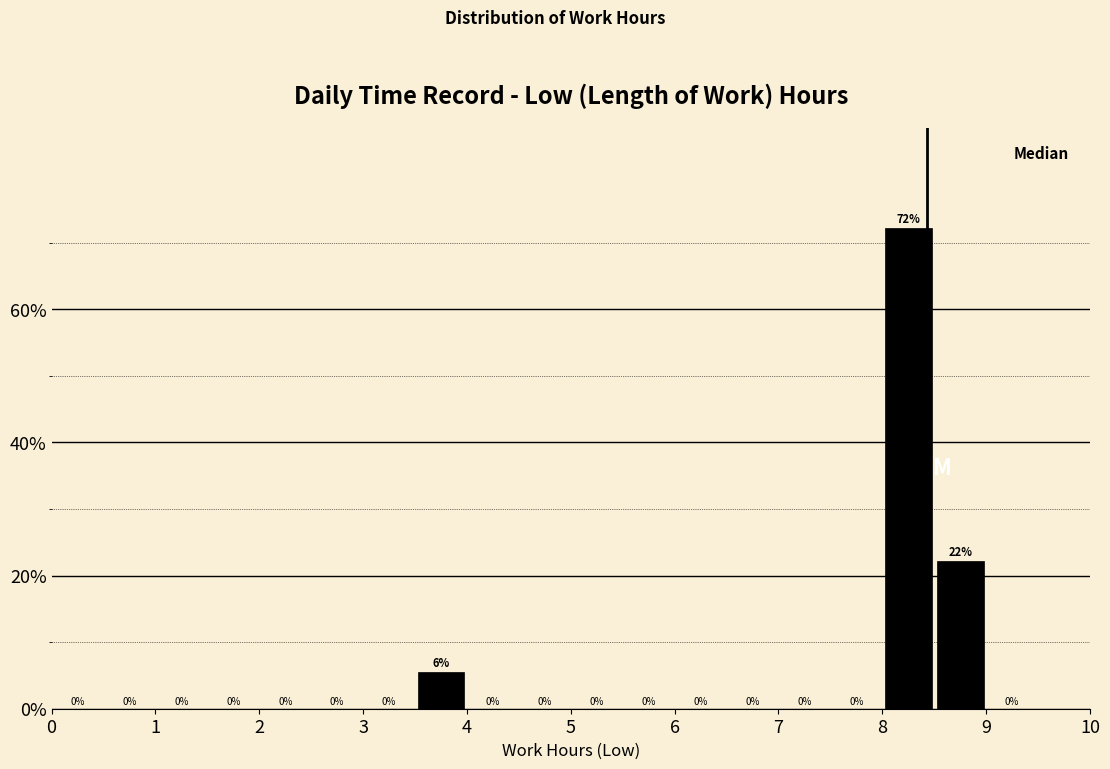

Over which range of the x-axis is the bar tallest?

8.0 to 8.5